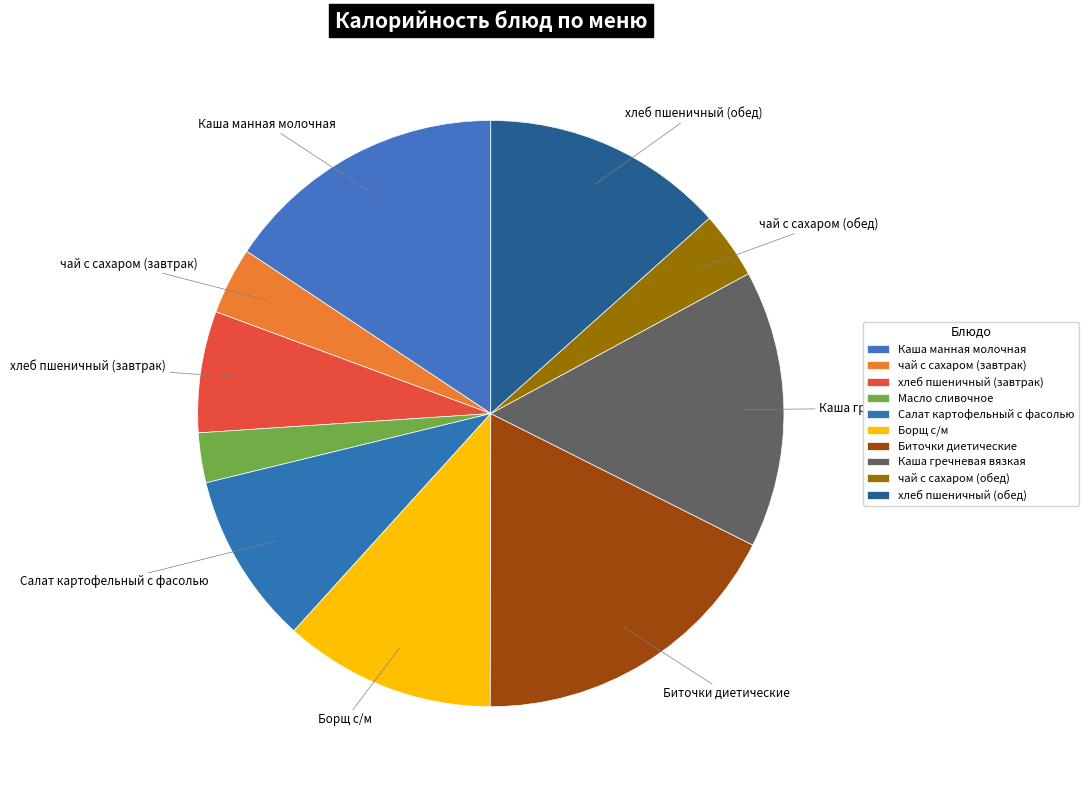

To the nearest percent, what is the difference between the largest and smallest slice percentages?

15%